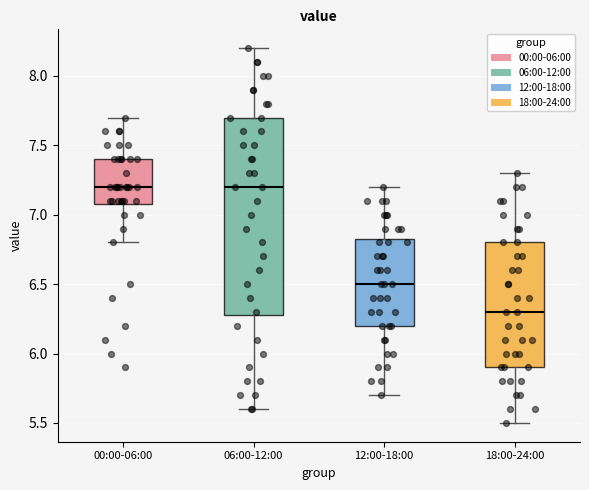

Which box is the tallest, from its lower edge to its upper edge?

06:00-12:00